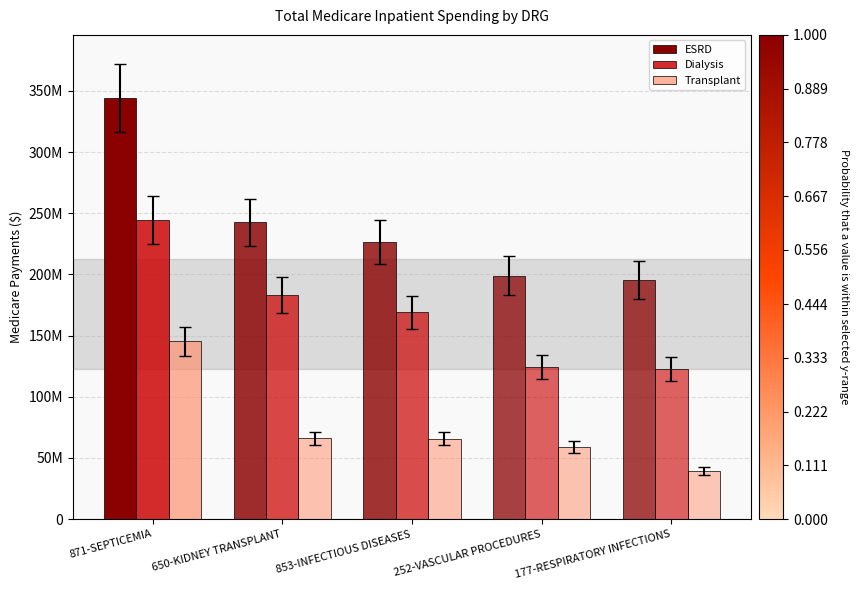

Are the bars grouped side by side (vs. stacked)?

Yes